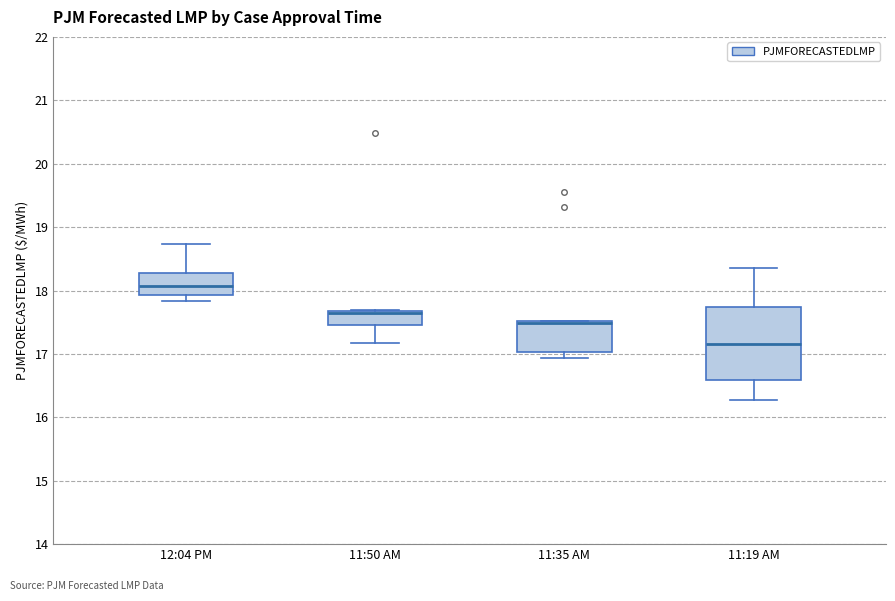

Where is the lower edge of the box for 11:19 AM on the y-axis? The values are not printed on the chart, so give them approximately, as read against the axis.

16.6